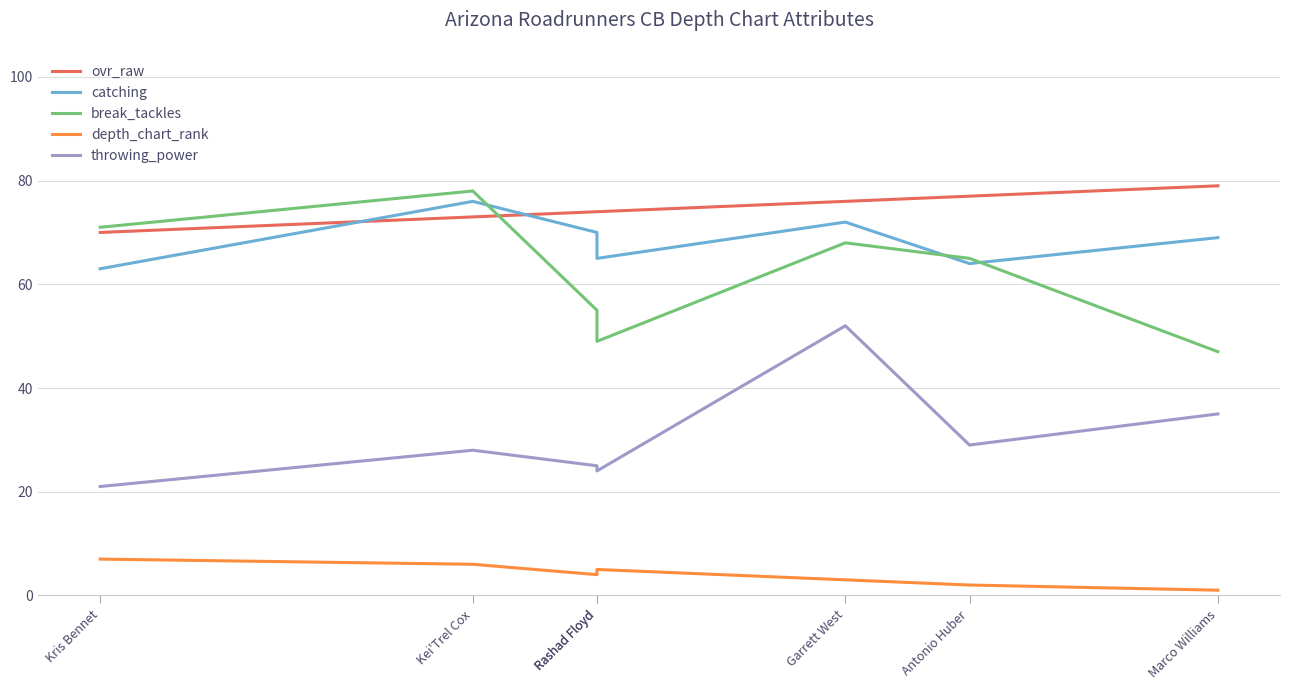

What is the sum of the catching values at Rashad Floyd and Kei'Trel Cox?

141